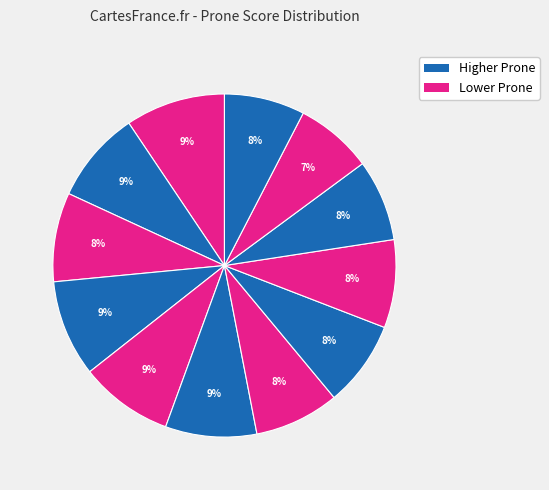

How many slices are in this pie chart?

12